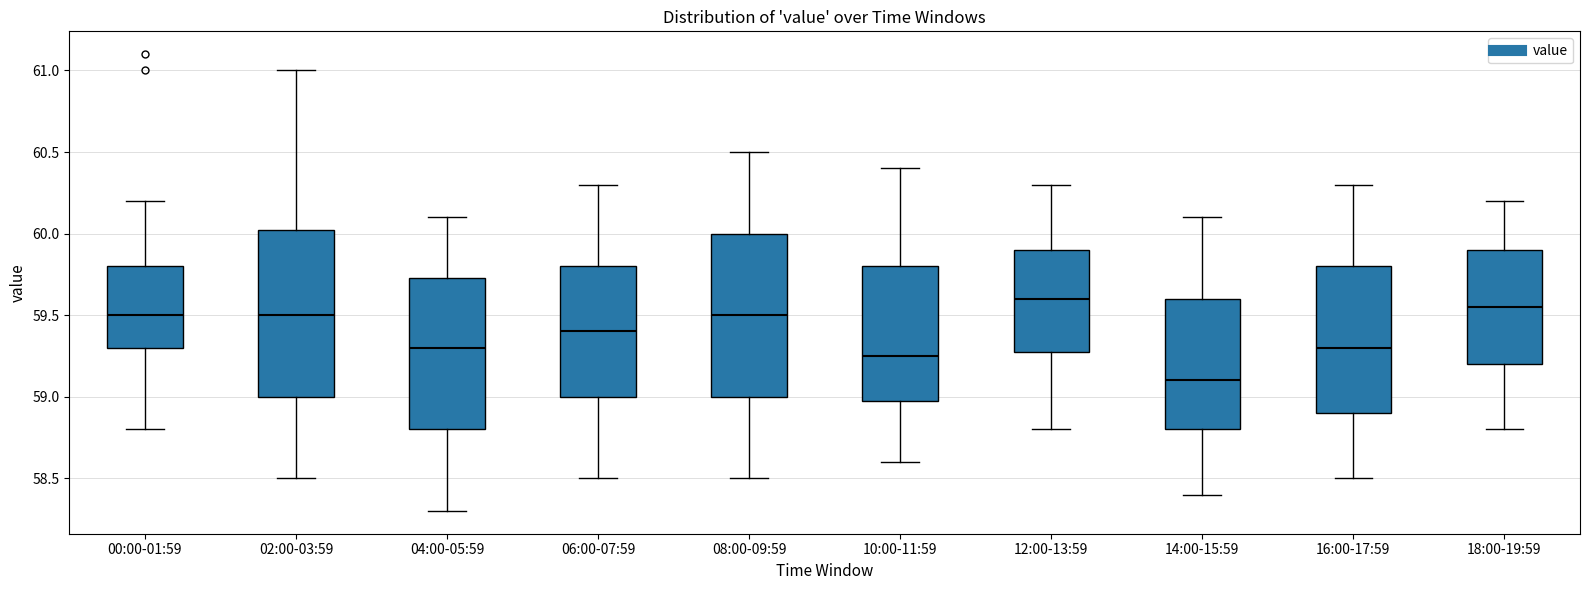

Where is the upper edge of the box for 10:00-11:59 on the y-axis? The values are not printed on the chart, so give them approximately, as read against the axis.

59.80